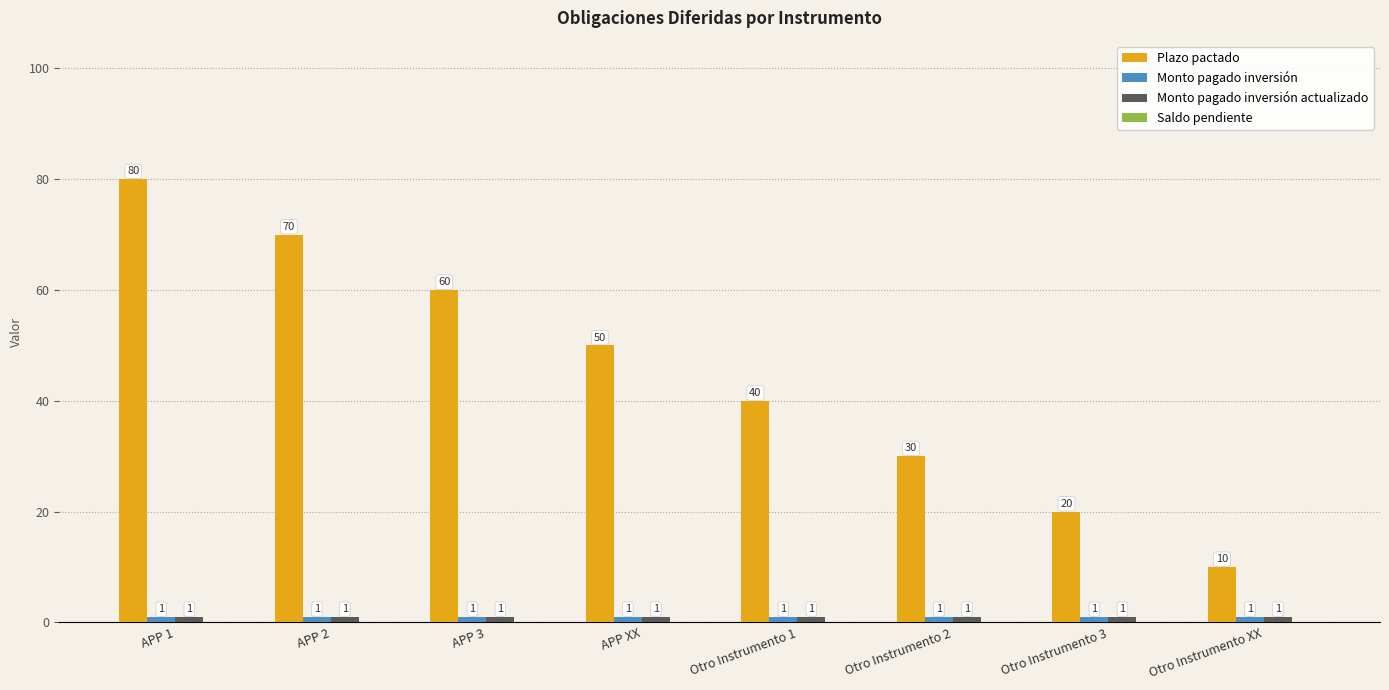

What is the total value across all series at Otro Instrumento 2?

32